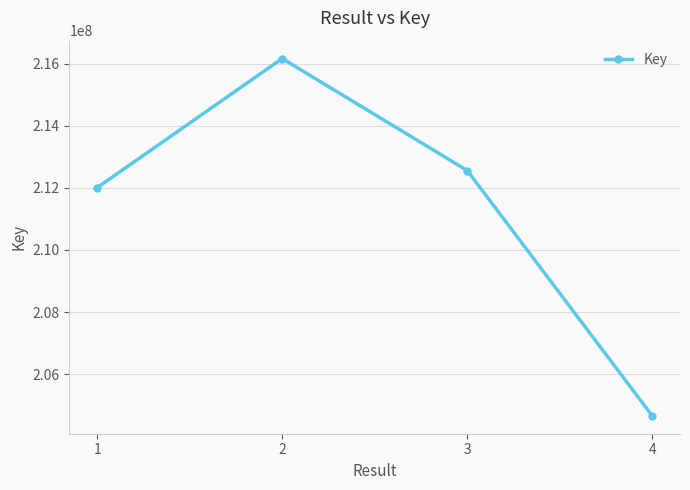

True or false: the data shows 301406132 at 4.

False